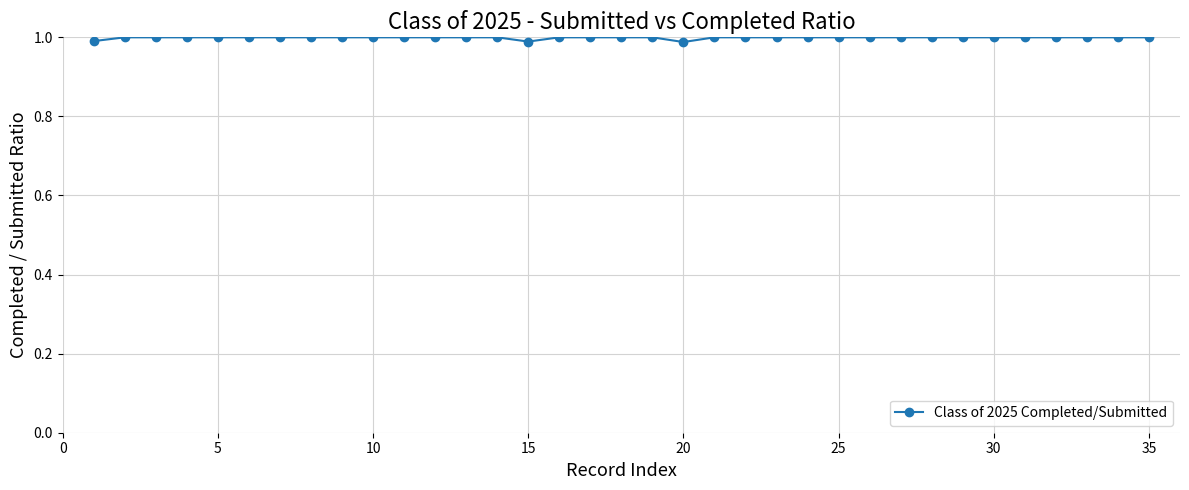

What is the sum of all values?

35.0